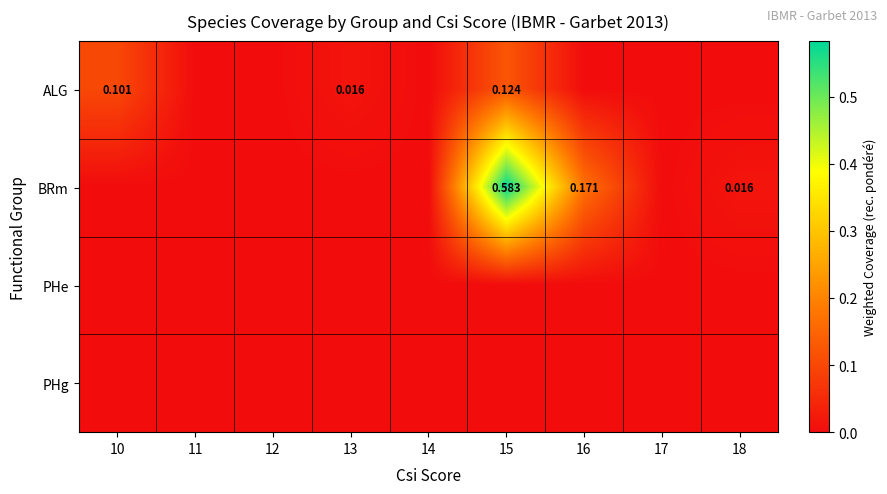

Count the ALG values in the range 0 to 1.

9